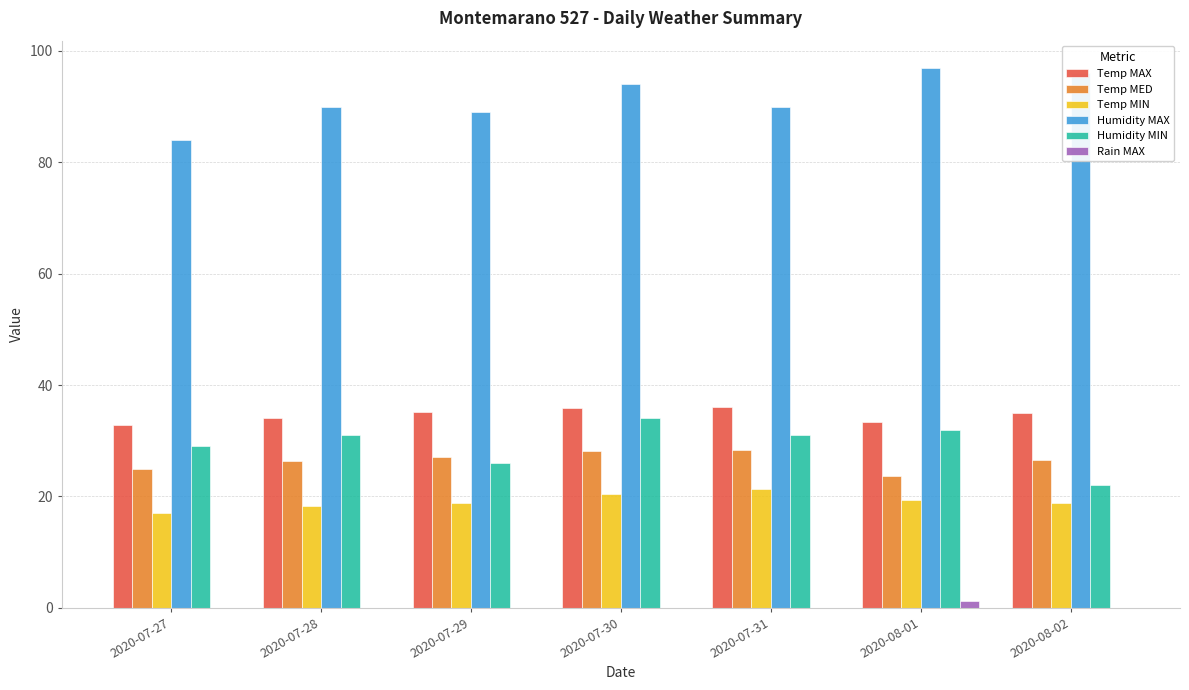

Is the value of Temp MIN at 2020-08-01 greater than the value of Rain MAX at 2020-07-28?

Yes